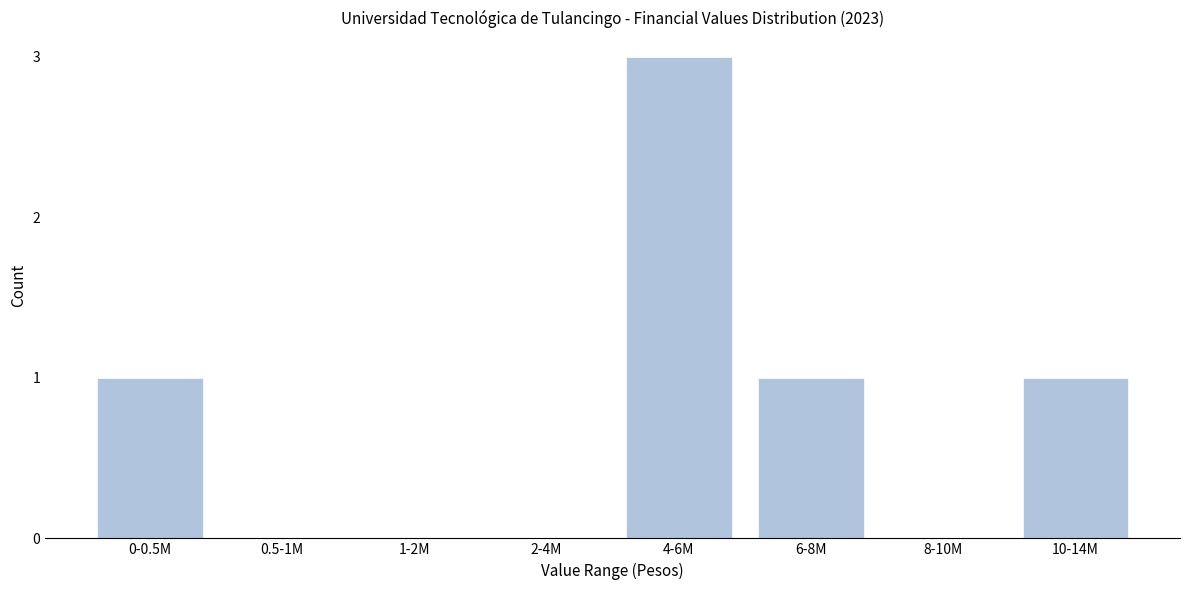

Reading left to right, list all the values displayed in this chart.

0-0.5M=1	0.5-1M=0	1-2M=0	2-4M=0	4-6M=3	6-8M=1	8-10M=0	10-14M=1